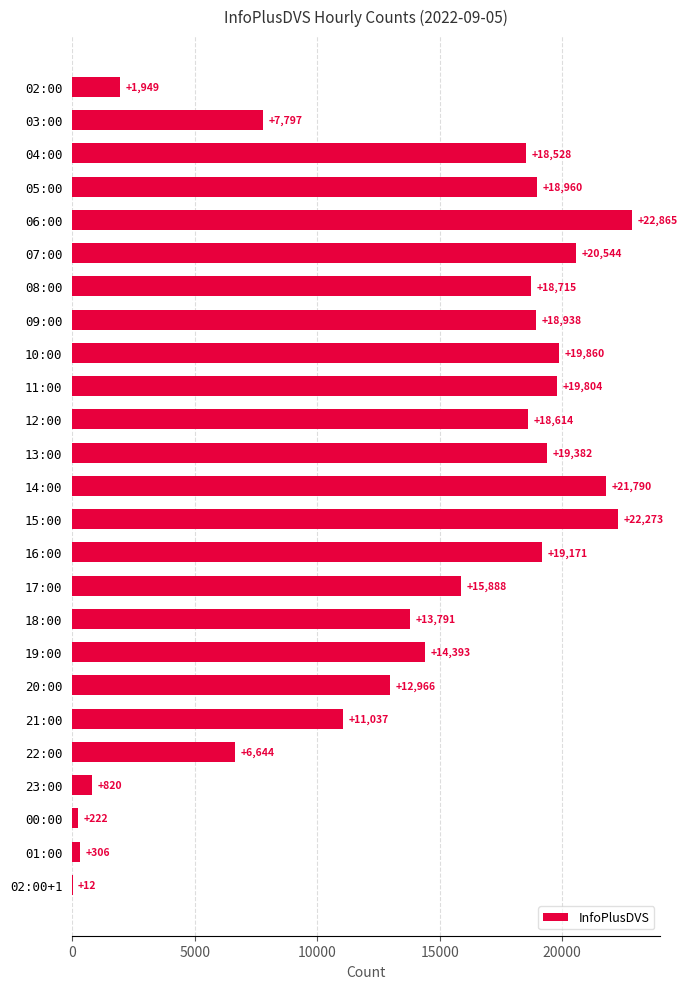

Where is the data nearest to the value 11438?

21:00